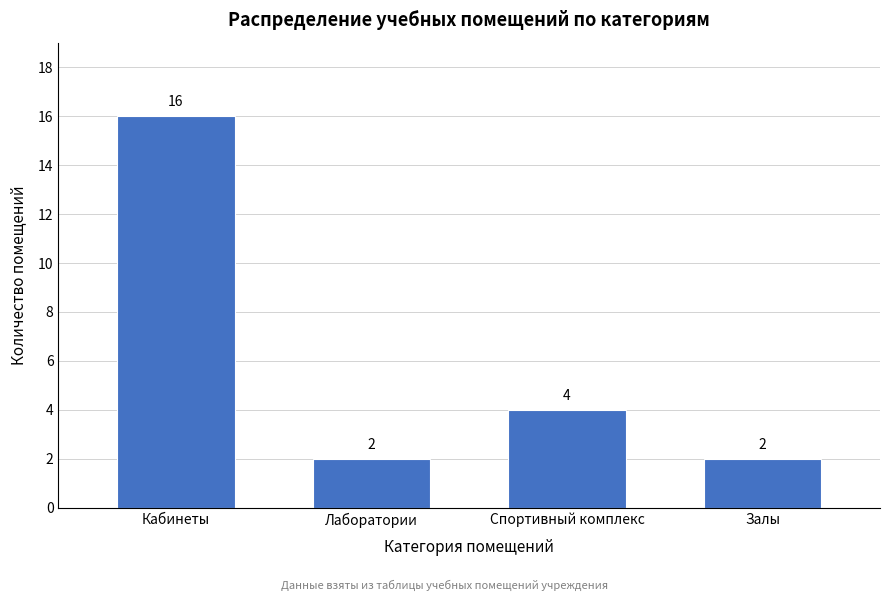

Reading right to left, list all the values displayed in this chart.

Залы=2	Спортивный комплекс=4	Лаборатории=2	Кабинеты=16